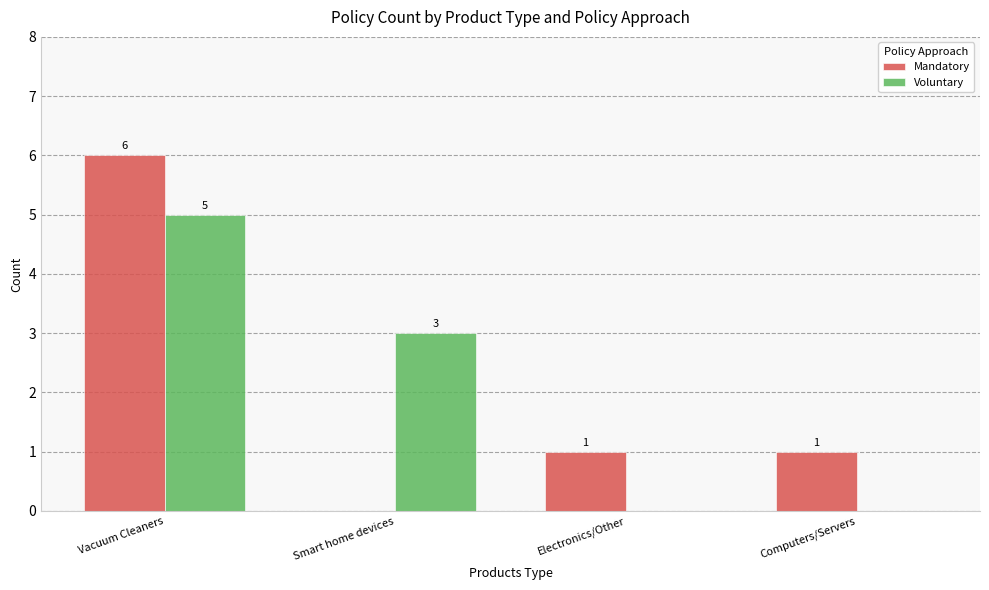

Is it true that Voluntary equals 7 at Vacuum Cleaners?

False